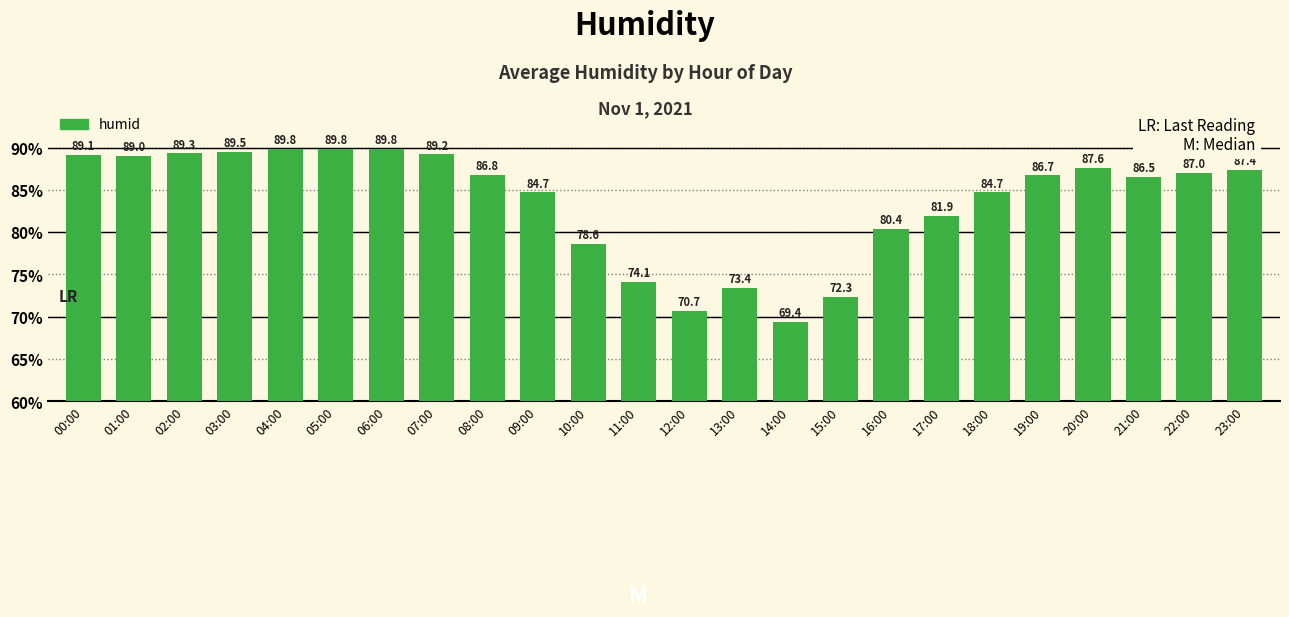

What is the approximate value at 14:00?

69.4